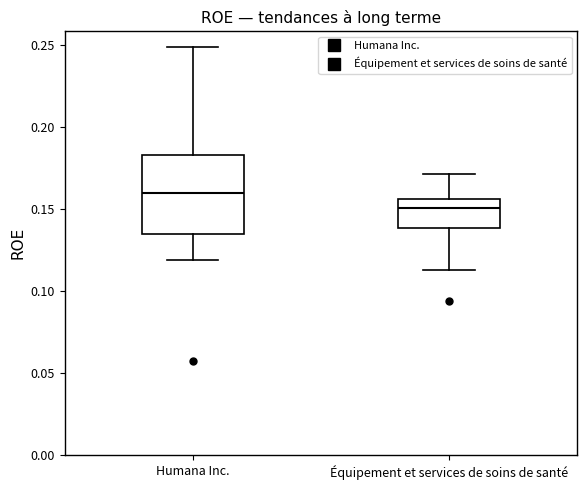

Reading left to right, read every box against the y-axis: the position of its median line, the range the box covers, and the ends of its whiskers. The values are not printed on the chart, so give them approximately, as read against the axis.

Humana Inc.: median 0.160, box 0.135 to 0.185, whiskers 0.120 to 0.250
Équipement et services de soins de santé: median 0.150, box 0.140 to 0.155, whiskers 0.115 to 0.170